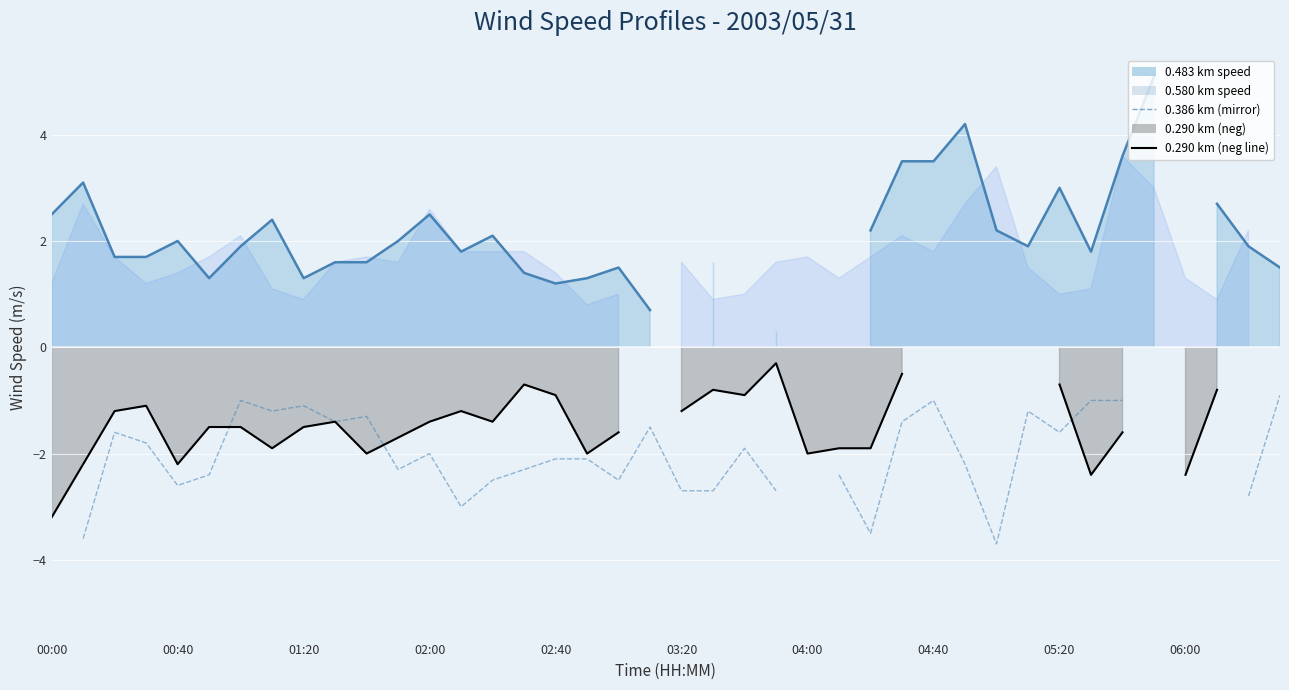

Count the number of categories in the chart.

40